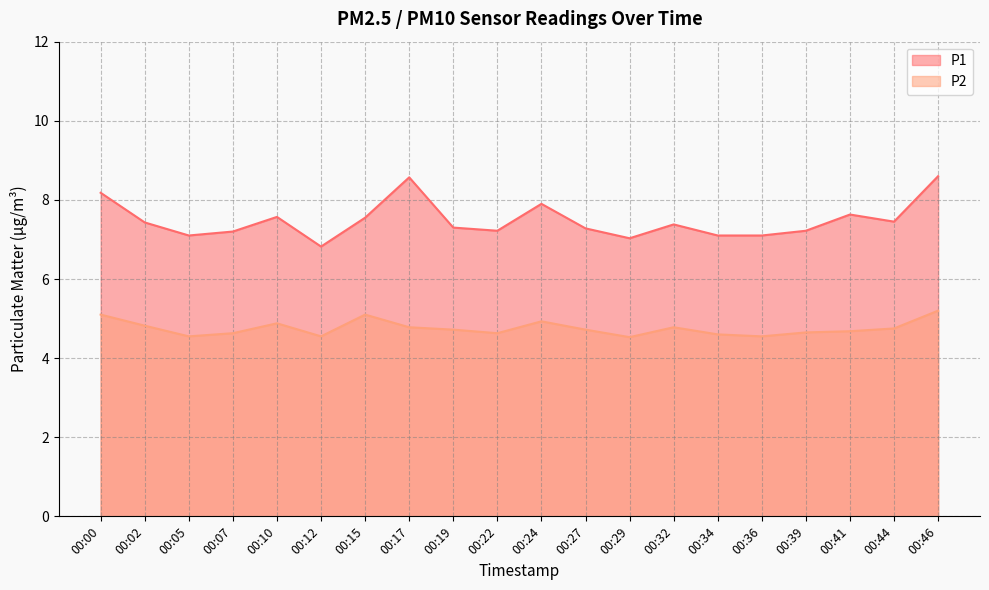

What is the value of the P1 point at the 11th from the left?

7.9